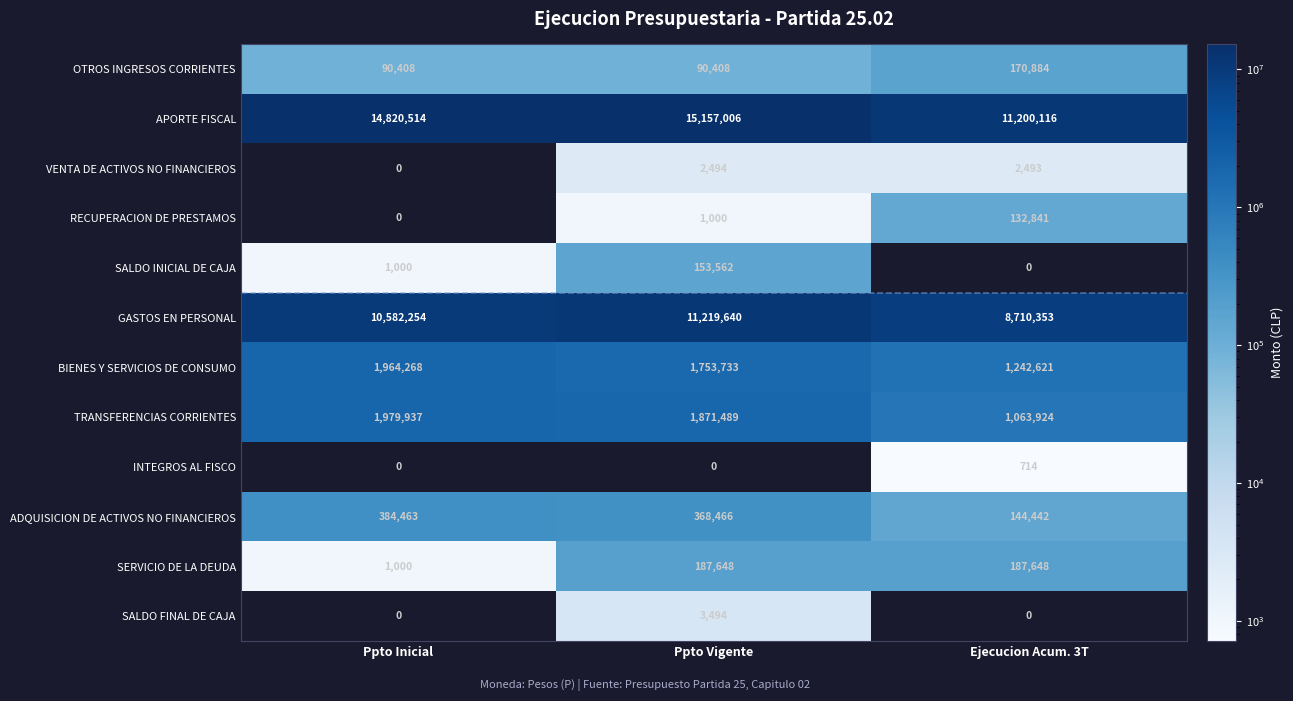

Which series changed the most between Ppto Inicial and Ejecucion Acum. 3T?

APORTE FISCAL